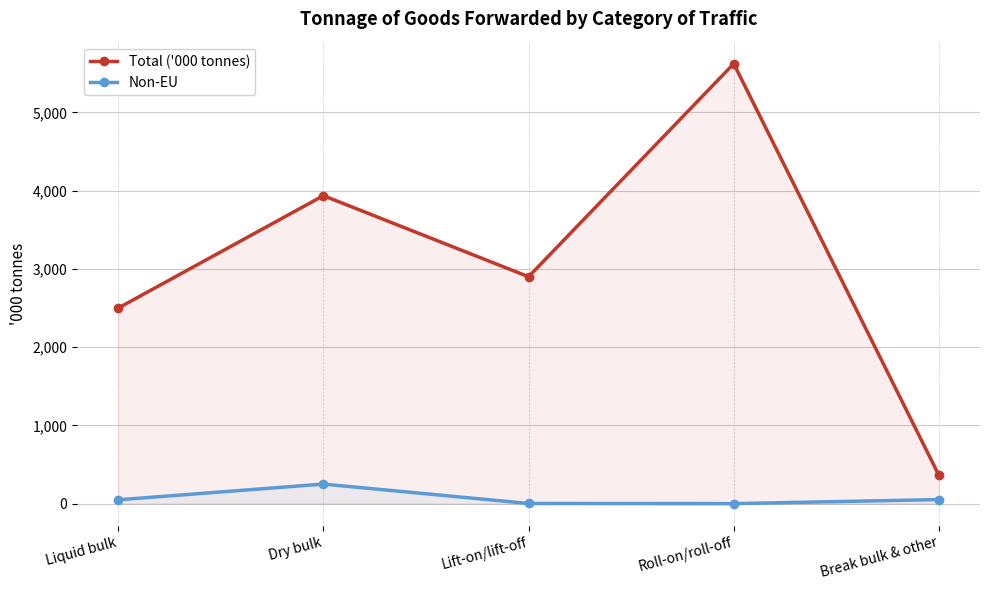

At which category does Non-EU reach its first local peak?

Dry bulk